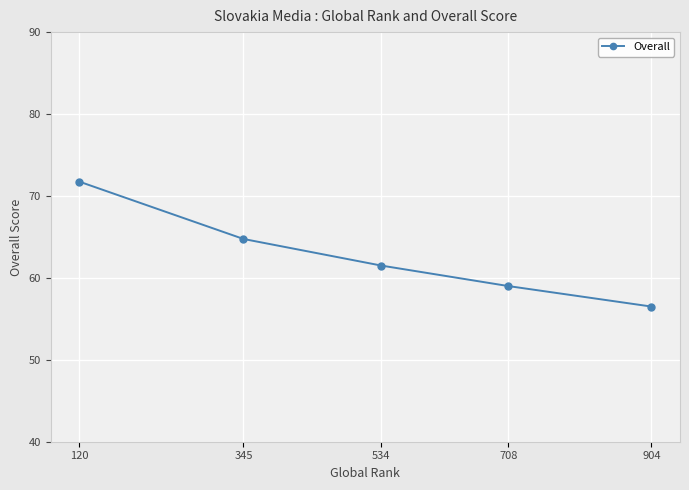

At which label is the value closest to 64?

345